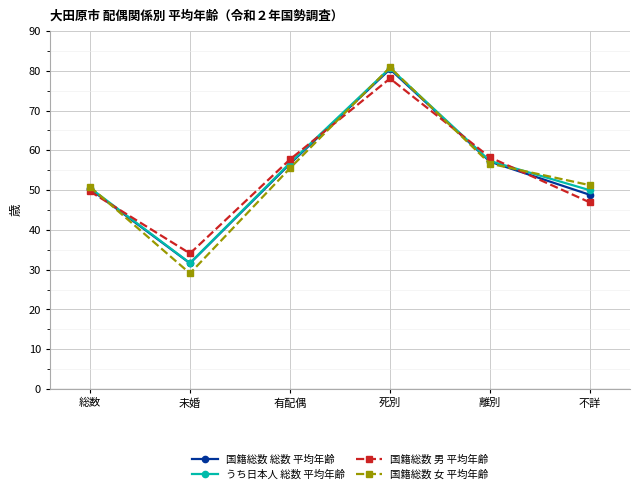

Is it true that 国籍総数 総数 平均年齢 equals 52.4 at 死別?

False